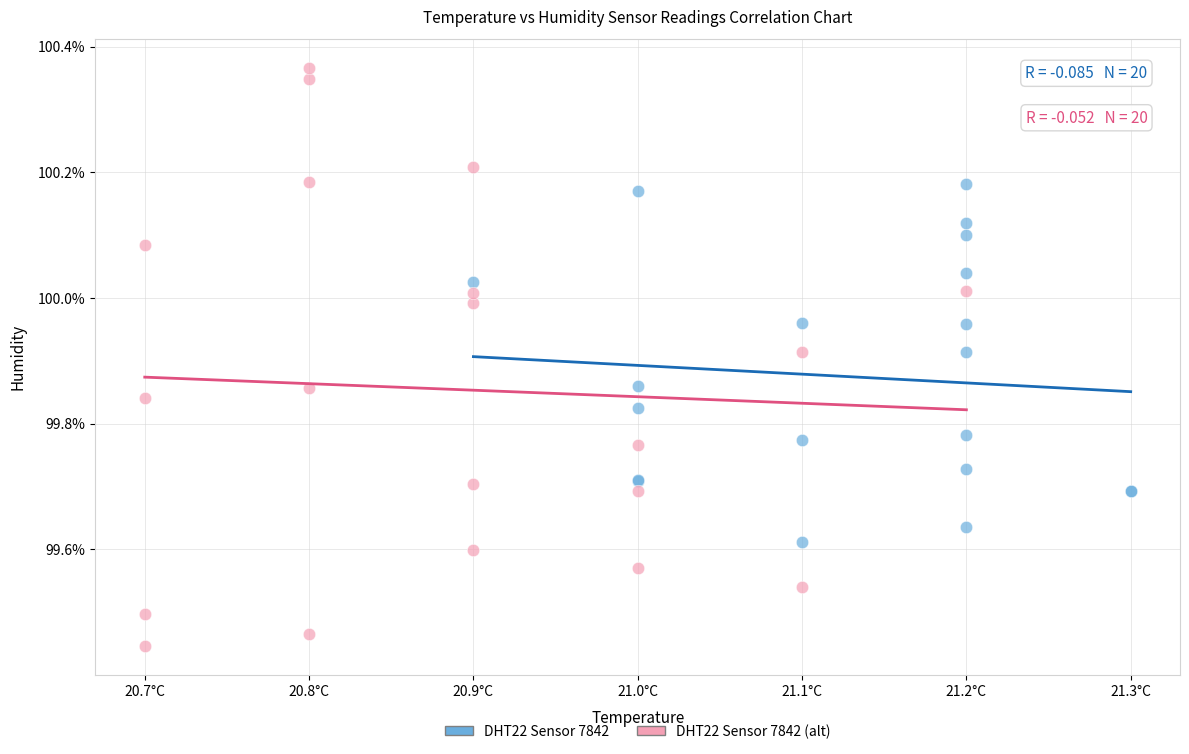

Which series contains the lowest Y value?

DHT22 Sensor 7842 (alt)